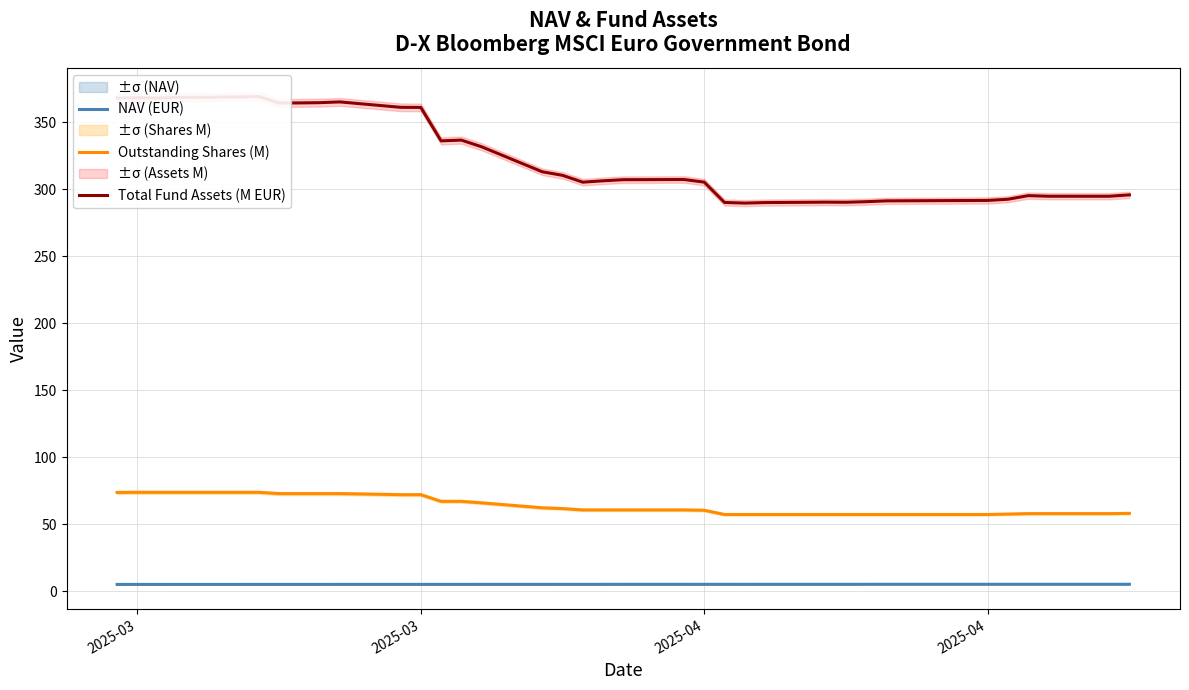

True or false: NAV (EUR) has a value of 1.7 at 10.

False